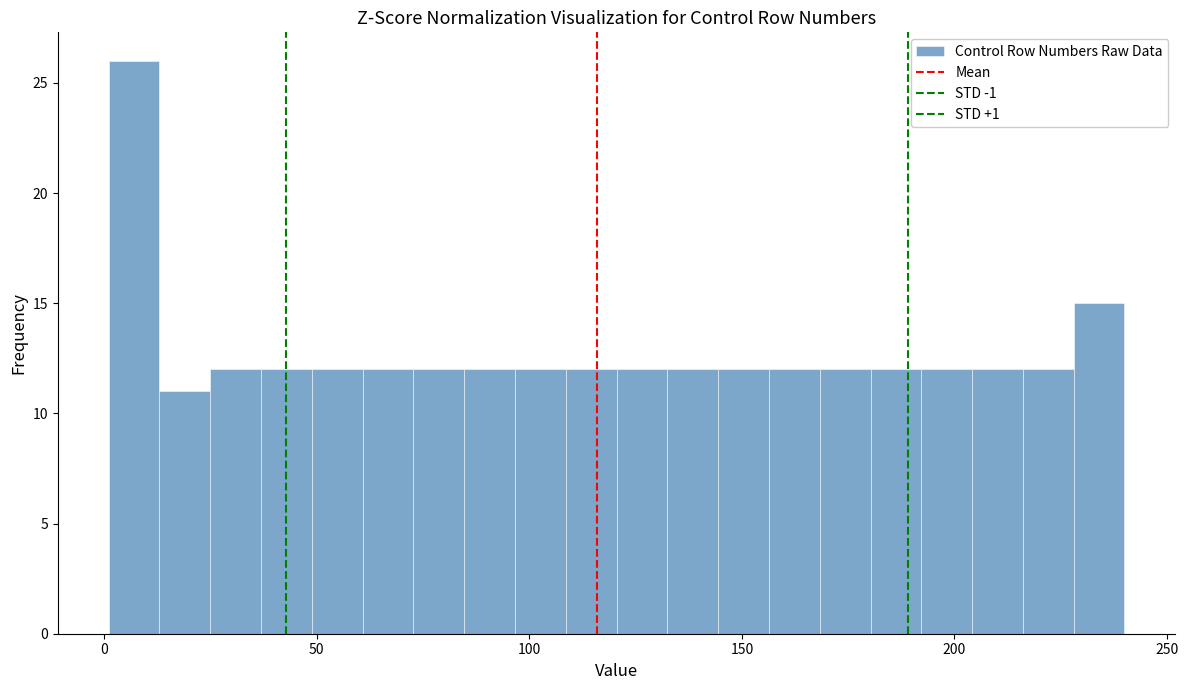

Around what value on the x-axis is the tallest bar? Give the approximate position of its centre, as read against the axis.

5